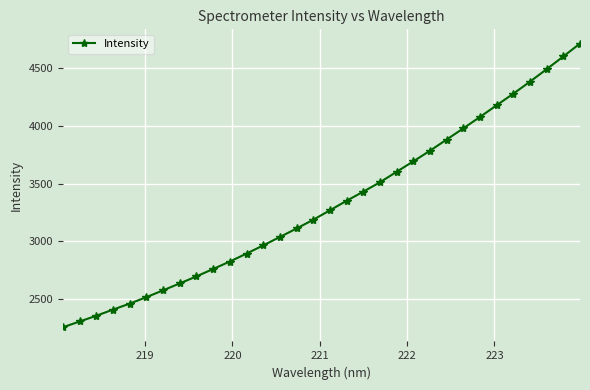

Count the number of values greater than 3269.

16